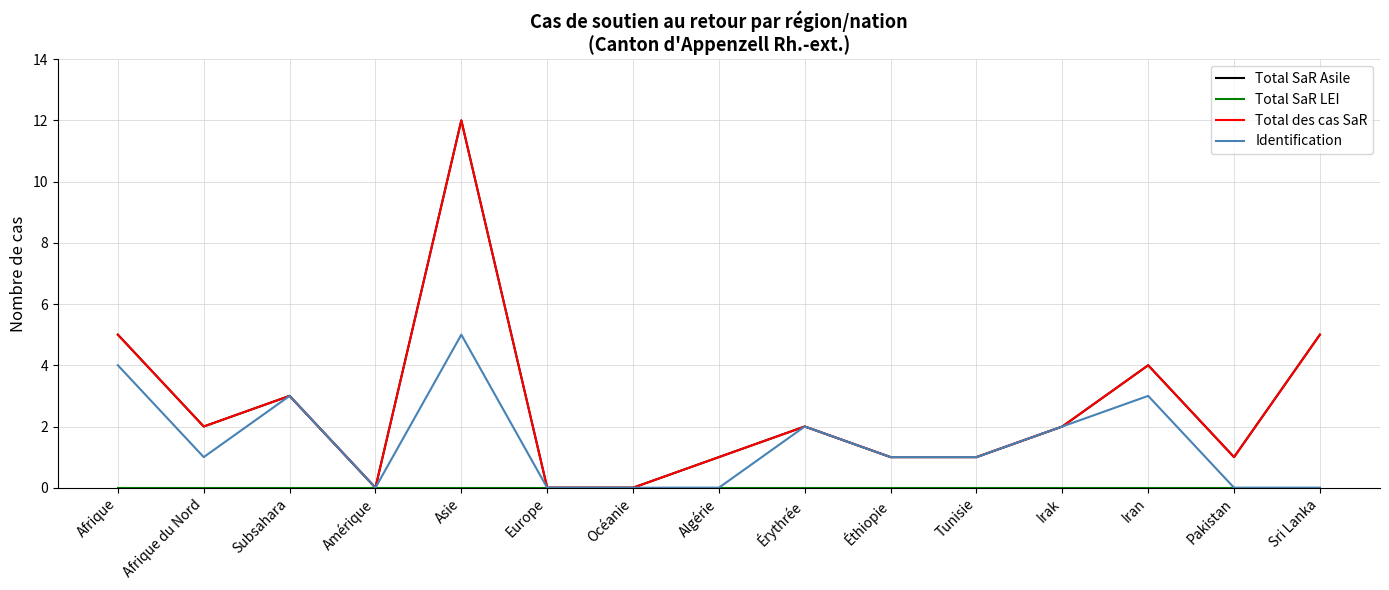

Which series changed the most between Irak and Sri Lanka?

Total SaR Asile